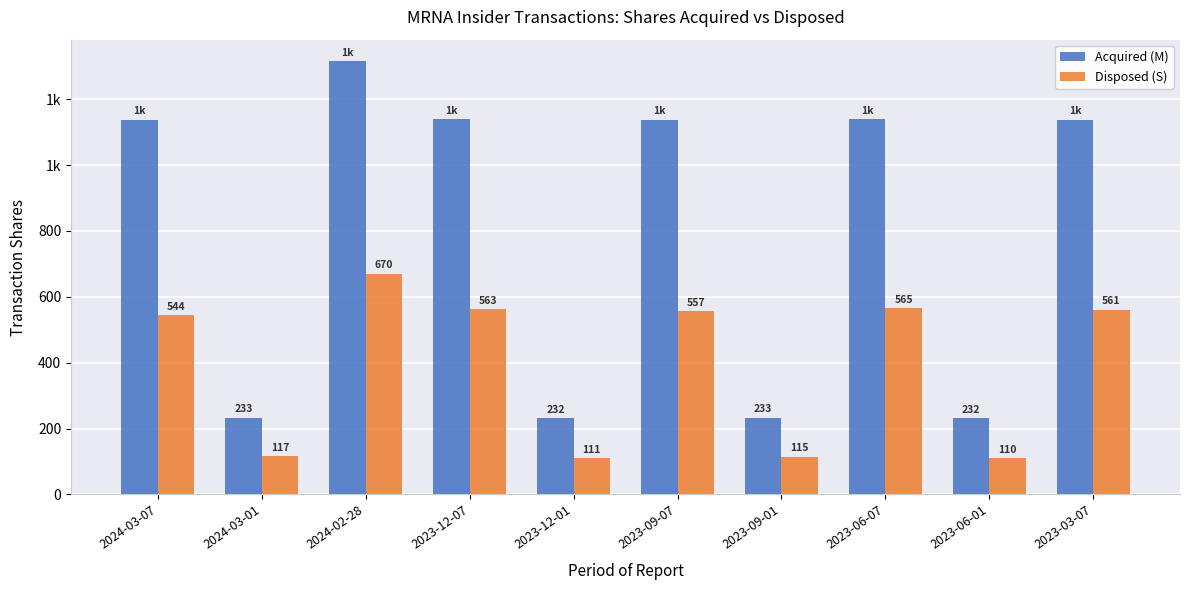

Reading left to right, list all the values displayed in this chart.

Acquired (M): 1138	233	1315	1139	232	1138	233	1139	232	1138
Disposed (S): 544	117	670	563	111	557	115	565	110	561